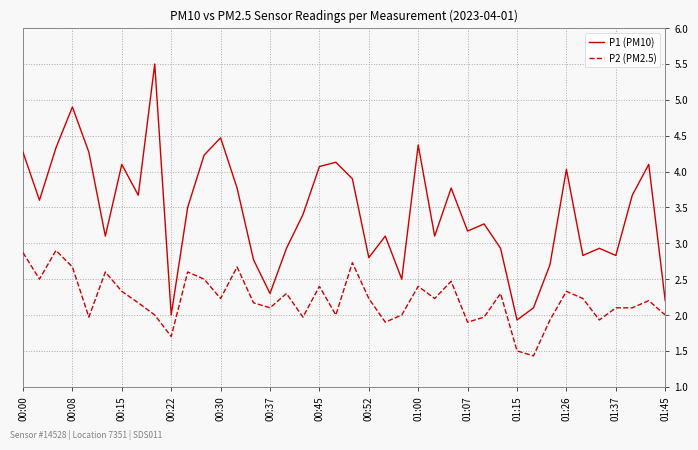

True or false: P1 (PM10) and P2 (PM2.5) cross at least once.

False